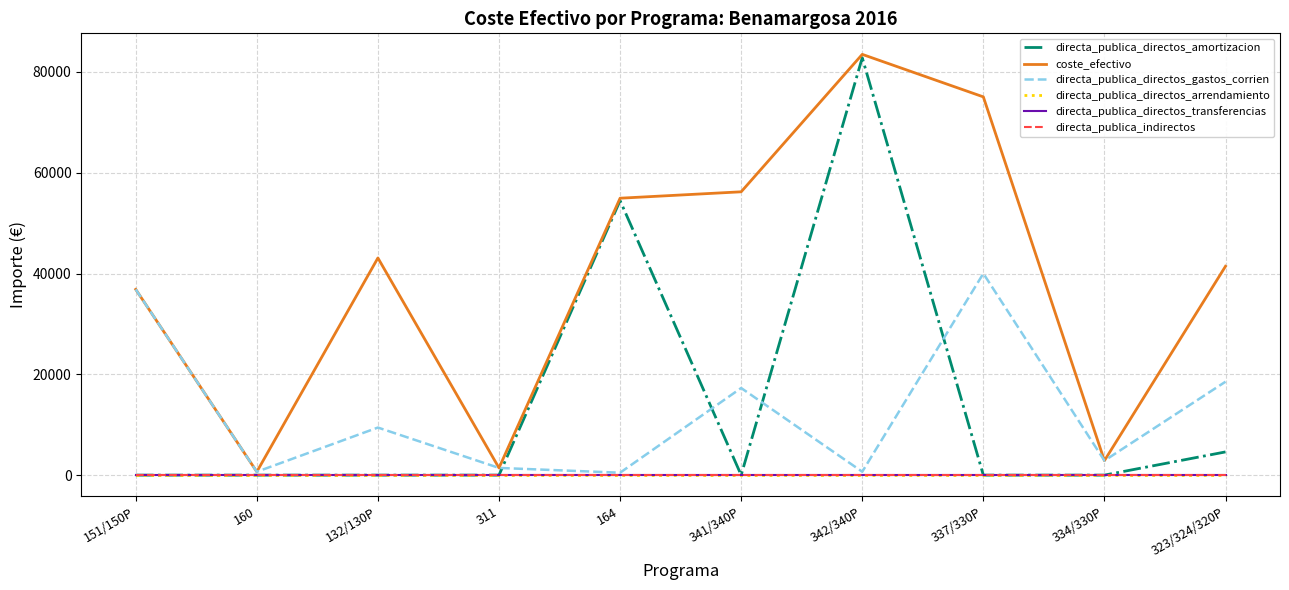

Does the chart display data point markers on the line(s)?

No